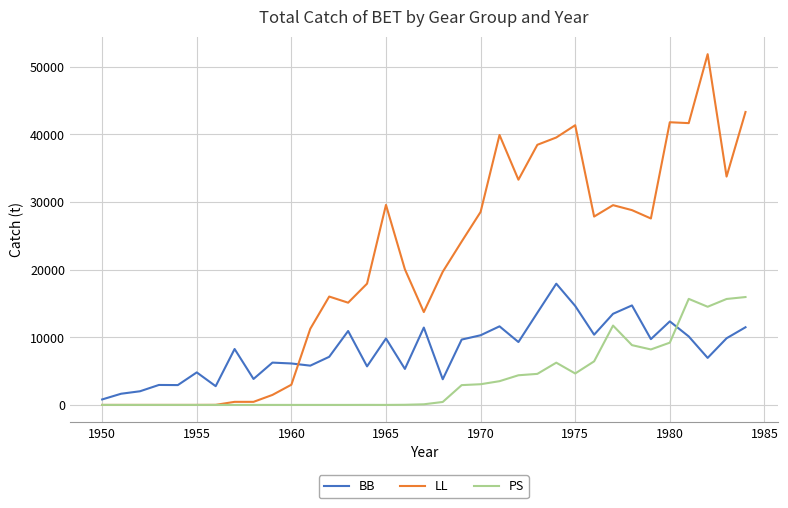

What is the maximum value shown in the chart?

51851.0